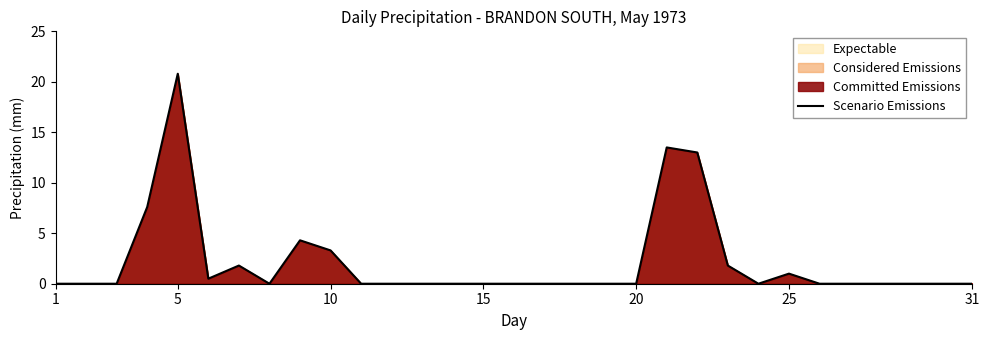

How many values exceed 0?

10